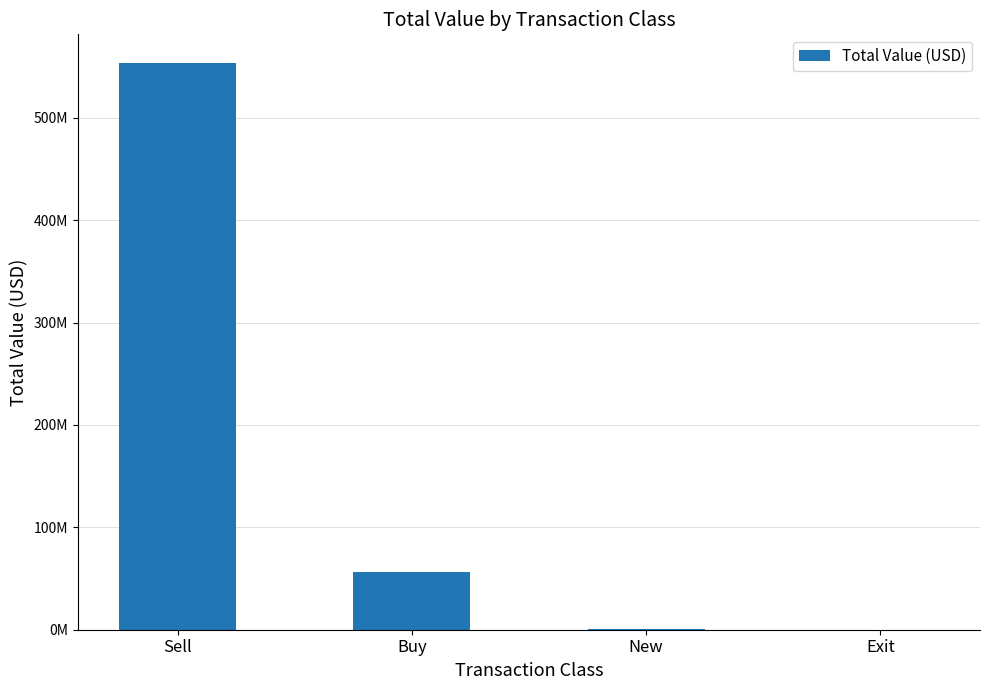

What is the approximate value at Sell?

553935000